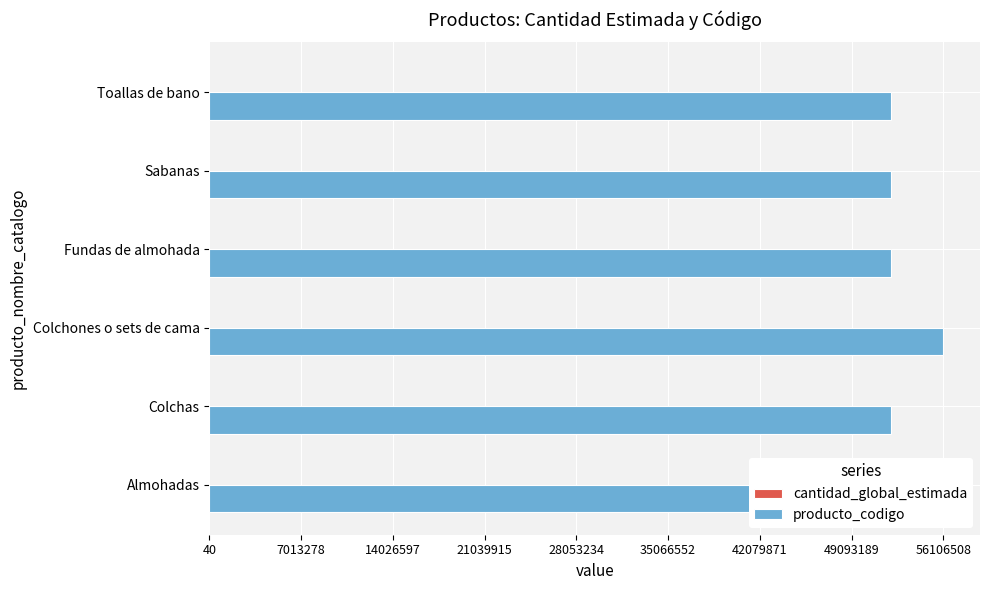

Which series has the largest total across all categories?

producto_codigo